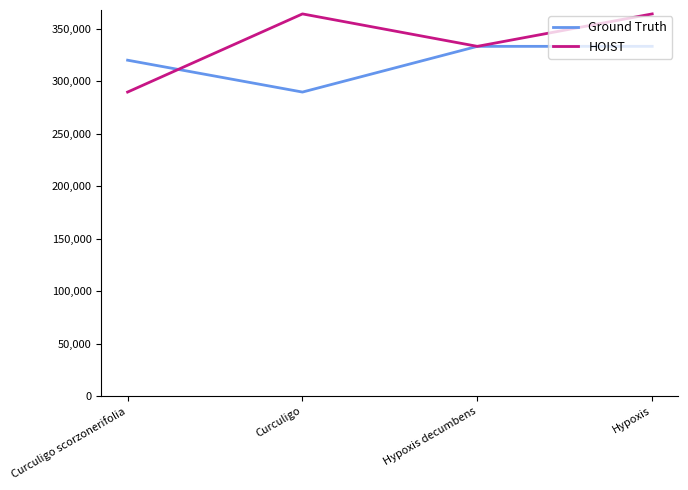

What is the difference between the second highest and second lowest values in the HOIST series?

30937